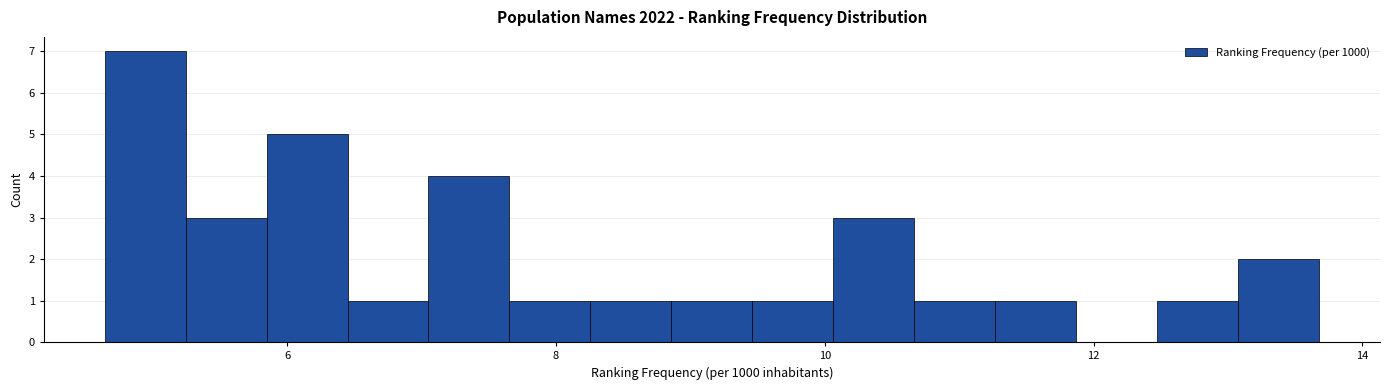

Around what value on the x-axis is the tallest bar? Give the approximate position of its centre, as read against the axis.

5.0